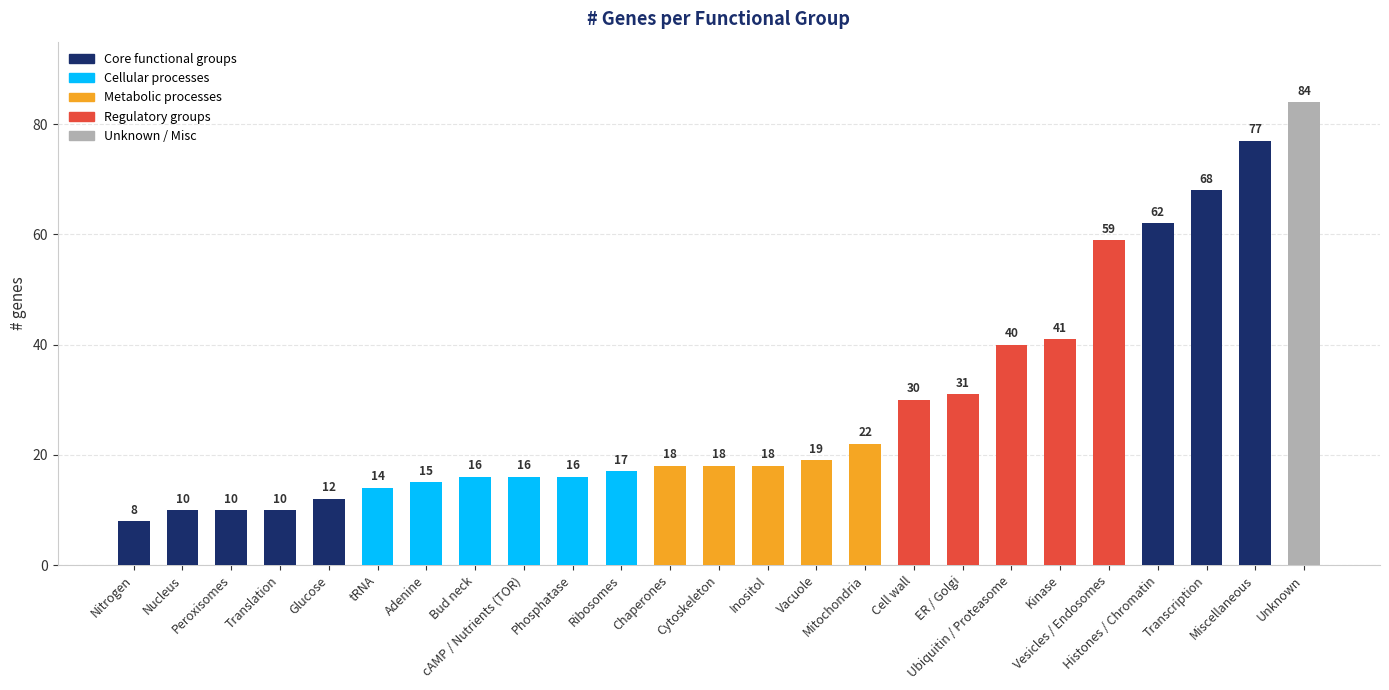

What is the sum of all values?

731